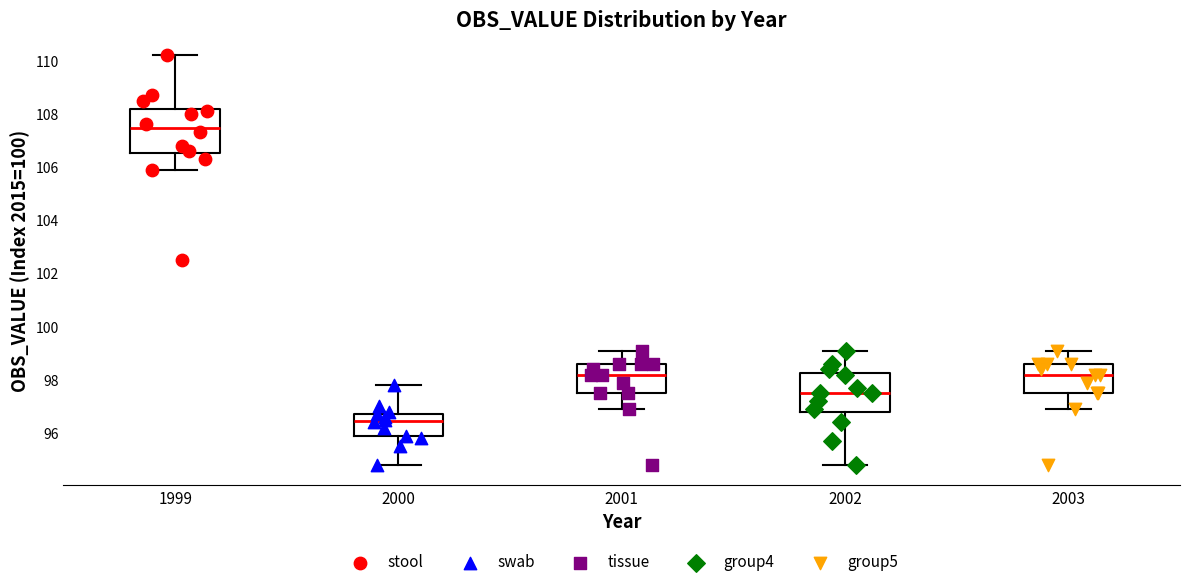

Reading left to right, transcribe this box plot: for each box, give where its median line is, the range the box spans, and where its two whiskers end, as read against the y-axis. The values are not printed on the chart, so give them approximately, as read against the axis.

1999: median 107.4, box 106.6 to 108.2, whiskers 106.0 to 110.2
2000: median 96.4, box 95.8 to 96.8, whiskers 94.8 to 97.8
2001: median 98.2, box 97.6 to 98.6, whiskers 97.0 to 99.2
2002: median 97.6, box 96.8 to 98.2, whiskers 94.8 to 99.2
2003: median 98.2, box 97.6 to 98.6, whiskers 97.0 to 99.2